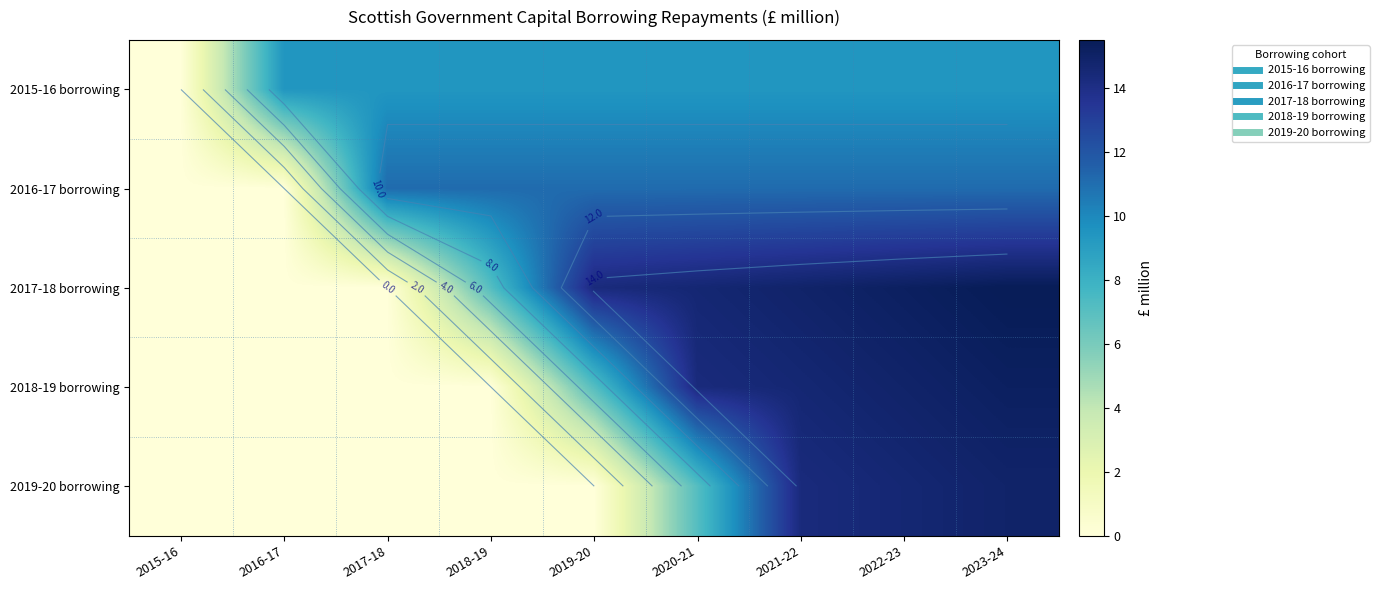

At which label is 2016-17 borrowing closest to 5?

2015-16